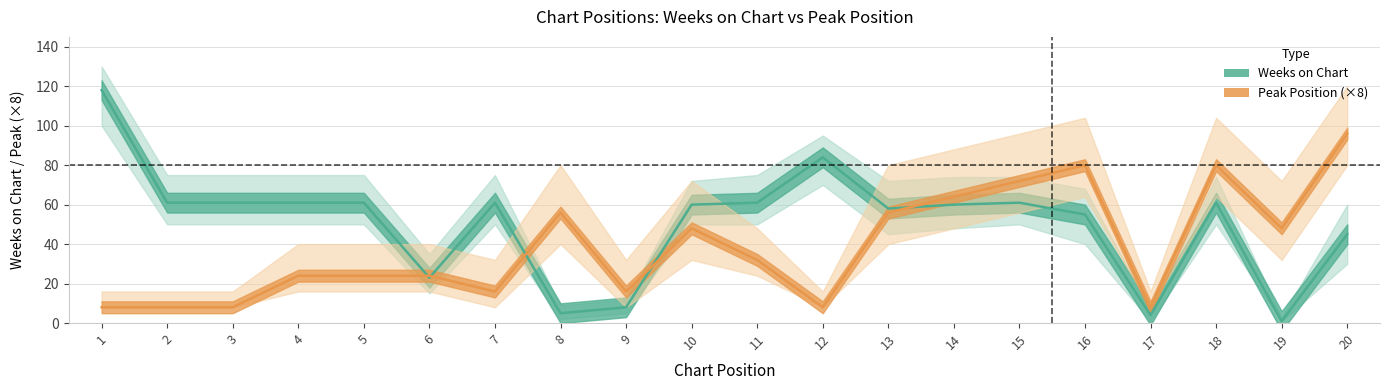

True or false: Weeks on Chart has a value of 55 at 16.

True